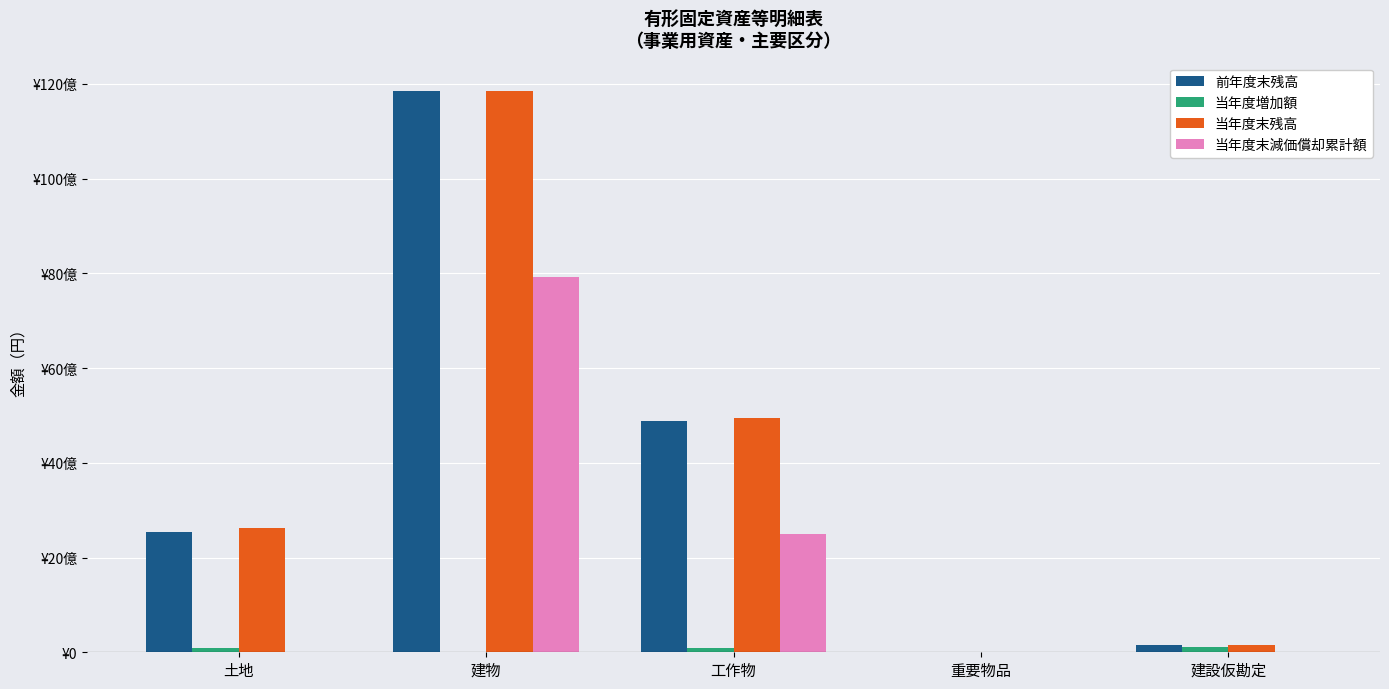

What position from the right is 建物?

4